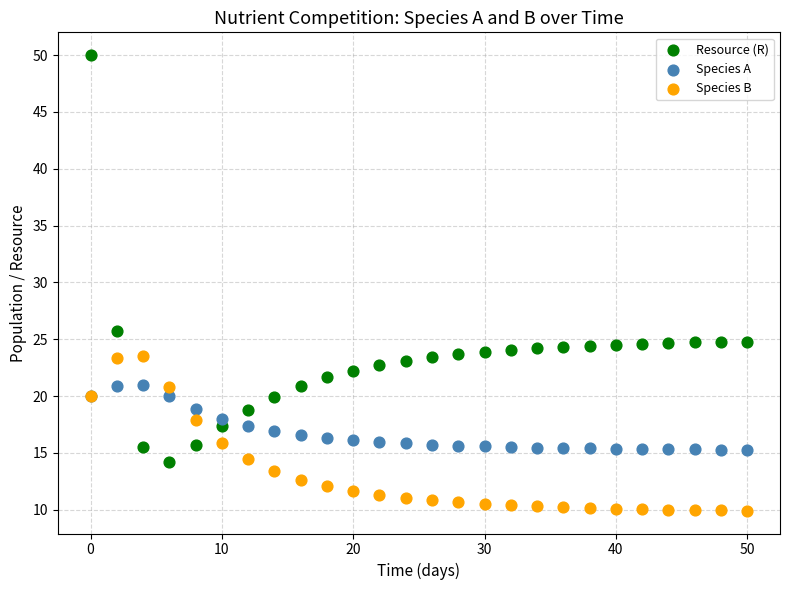

Across all series, what Y value is closest to 29?

25.8